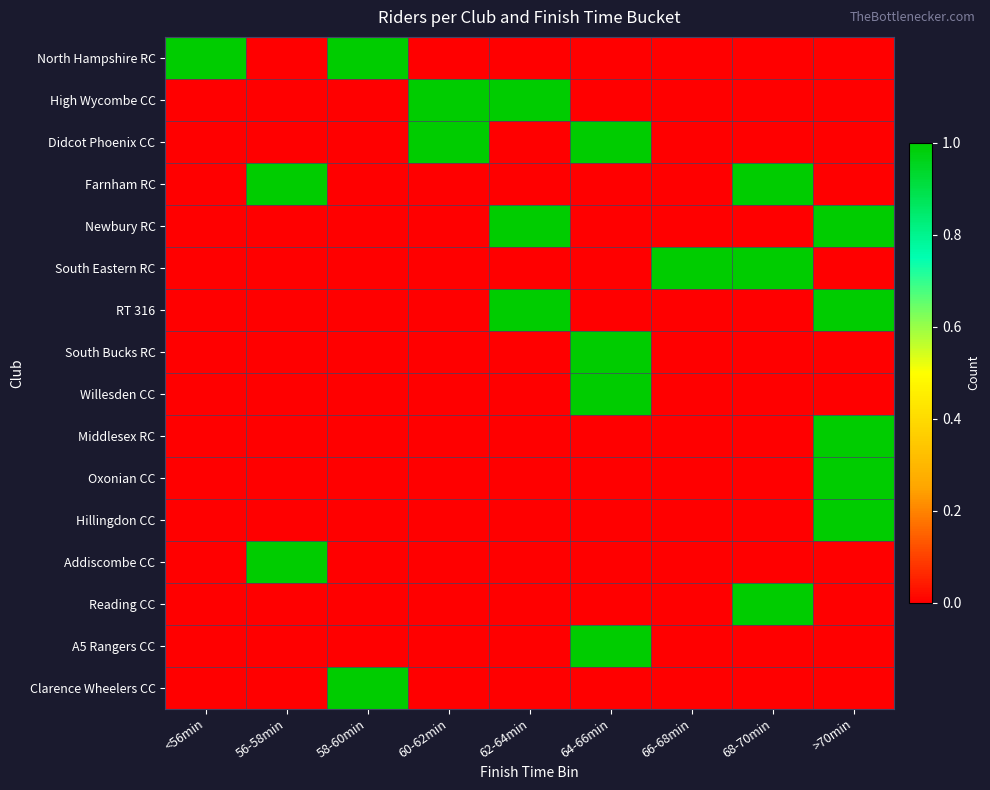

Which series changed the most between 58-60min and >70min?

North Hampshire RC